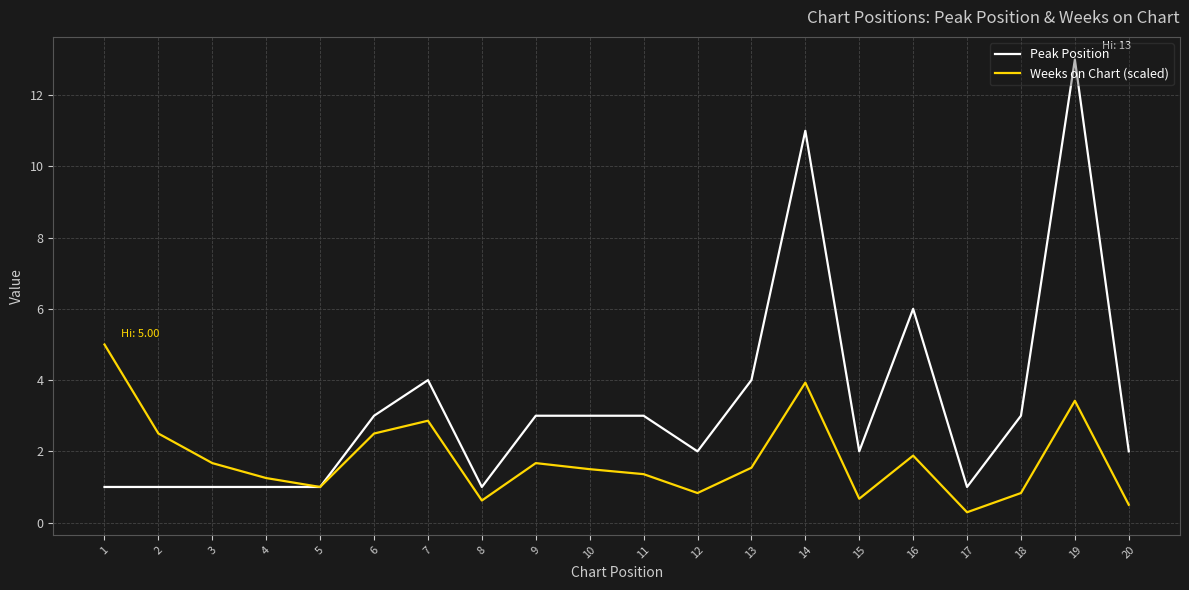

Does the chart have visible grid lines?

Yes